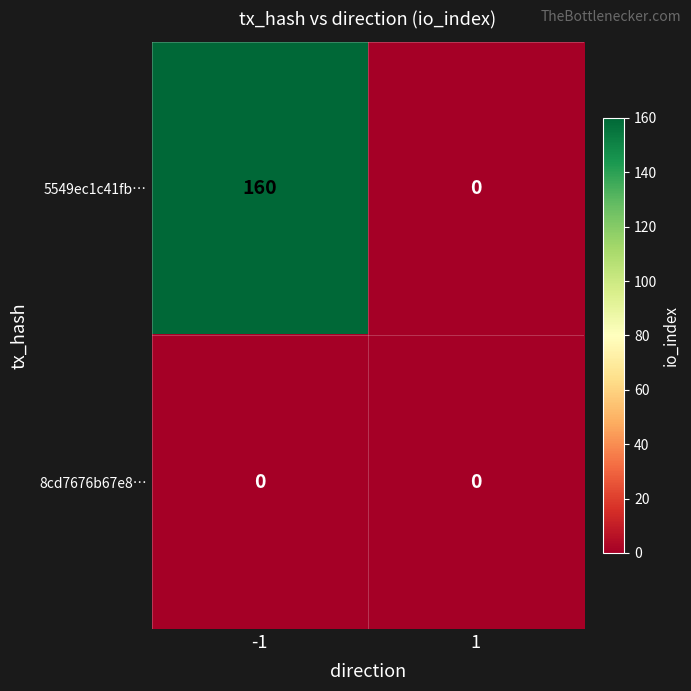

What is the greatest value displayed?

160